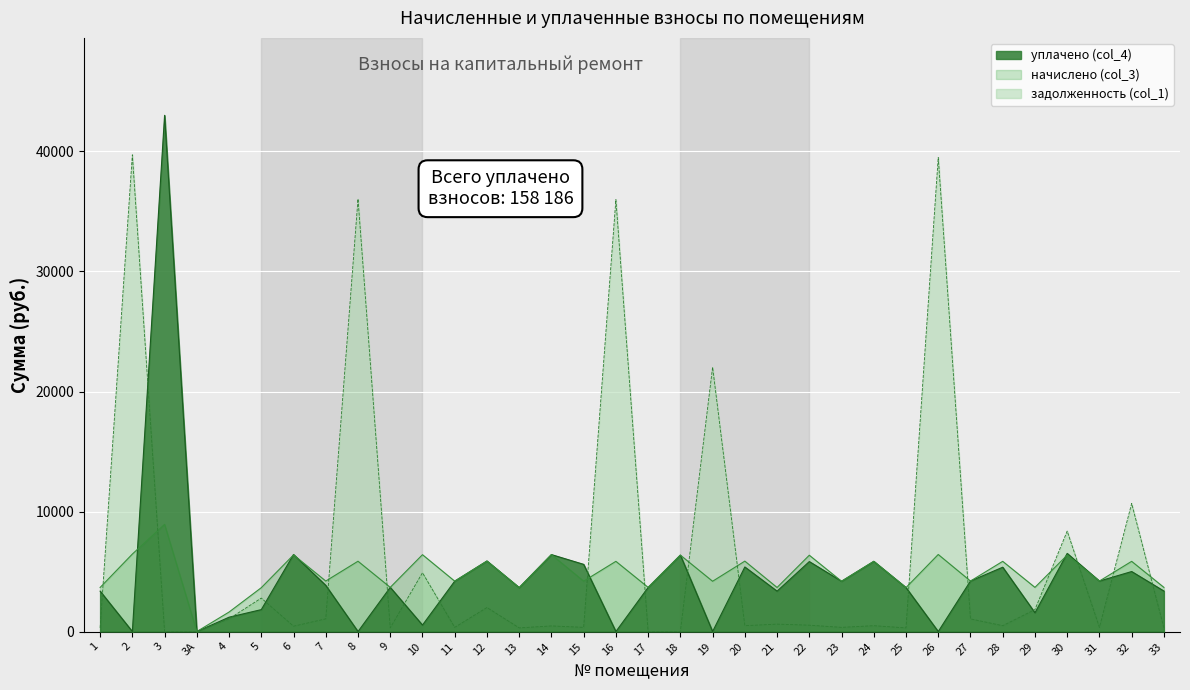

At which label does начислено (col_3) first exceed 4207?

2